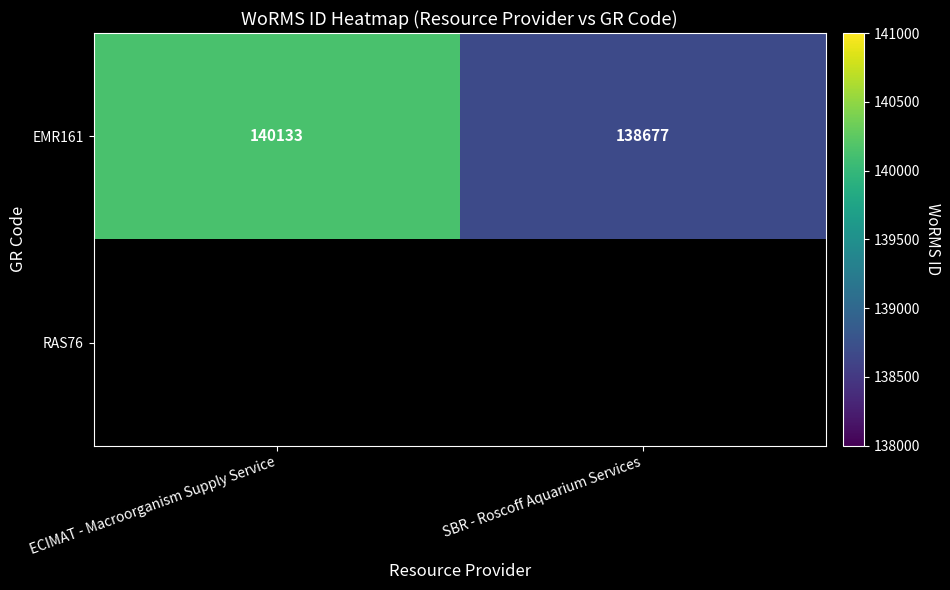

List the labels in order of EMR161 value, largest first.

ECIMAT - Macroorganism Supply Service, SBR - Roscoff Aquarium Services